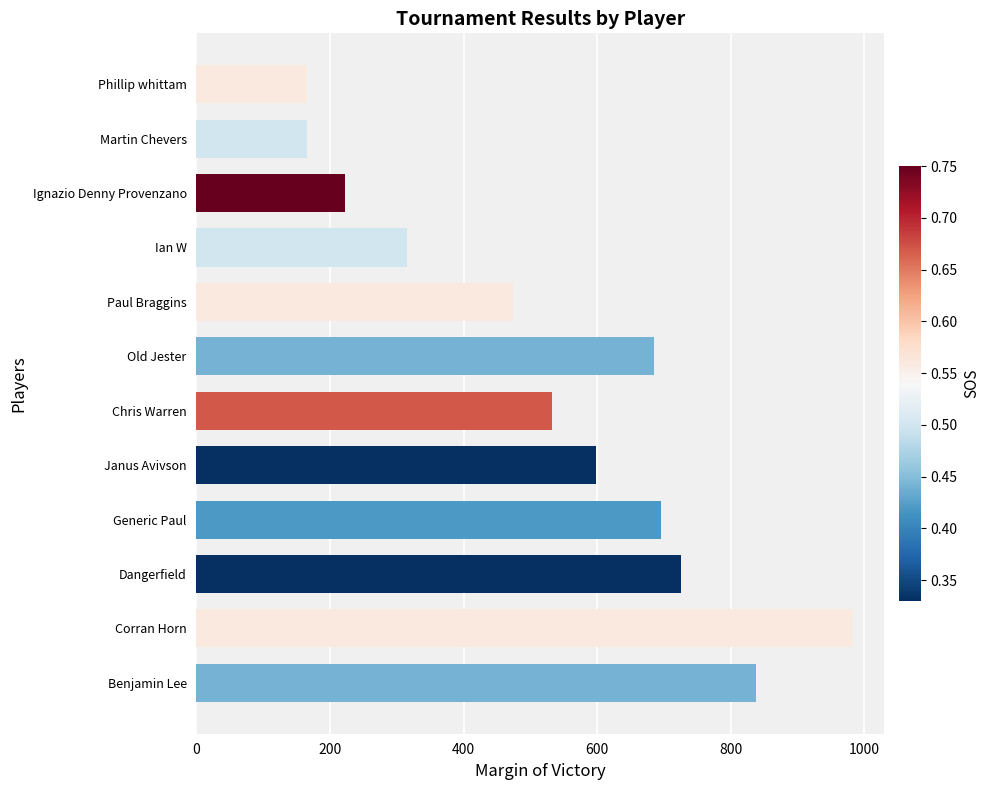

What is the difference between the second highest and second lowest values?

672